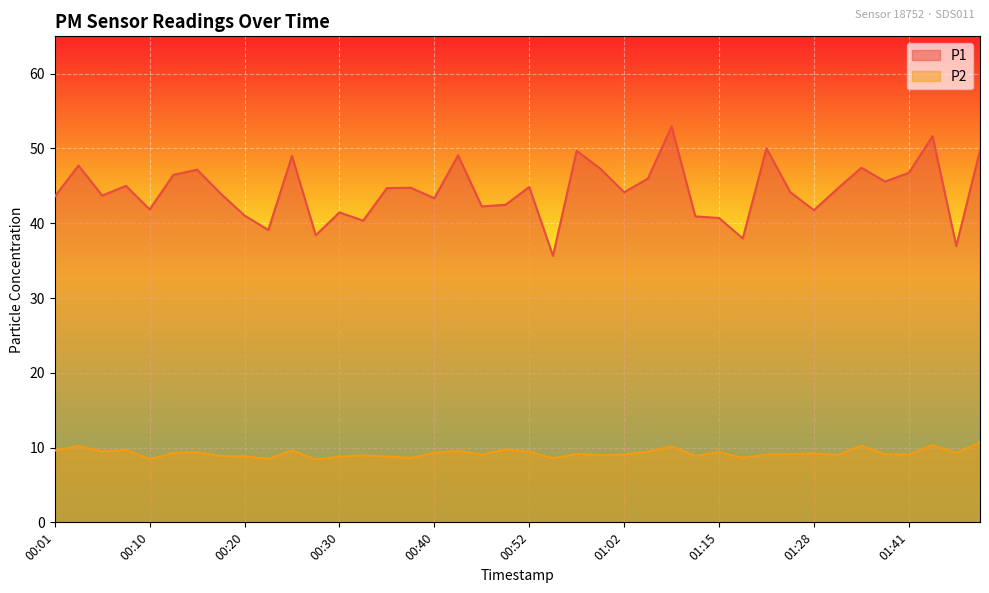

How many series are shown in this chart?

2